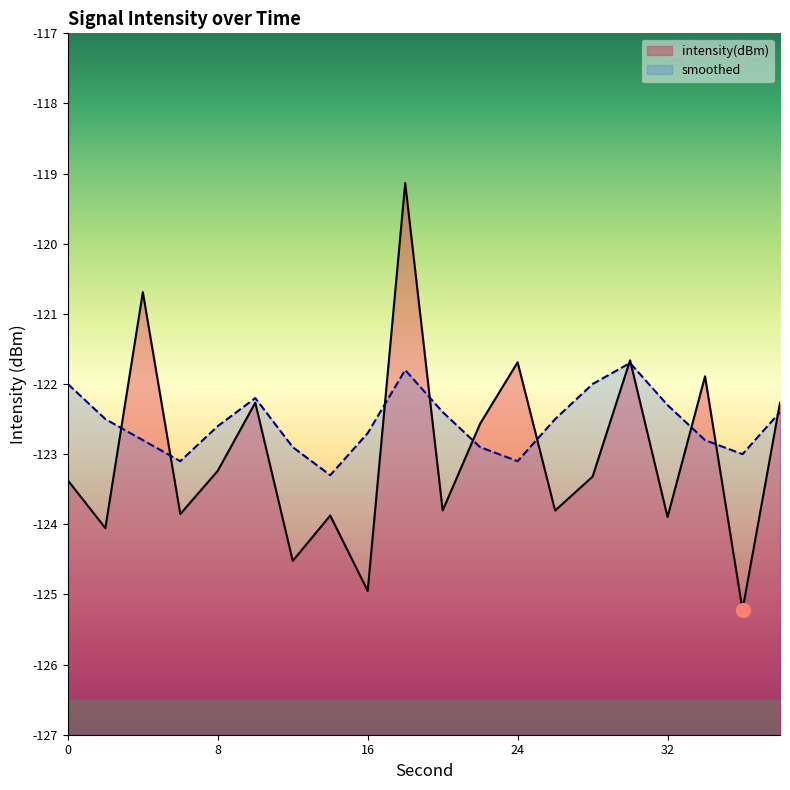

Reading right to left, list all the values displayed in this chart.

intensity(dBm): -122.3	-125.2	-121.9	-123.9	-121.7	-123.3	-123.8	-121.7	-122.6	-123.8	-119.1	-124.9	-123.9	-124.5	-122.3	-123.2	-123.9	-120.7	-124.1	-123.4
smoothed: -122.4	-123.0	-122.8	-122.3	-121.7	-122.0	-122.5	-123.1	-122.9	-122.4	-121.8	-122.7	-123.3	-122.9	-122.2	-122.6	-123.1	-122.8	-122.5	-122.0